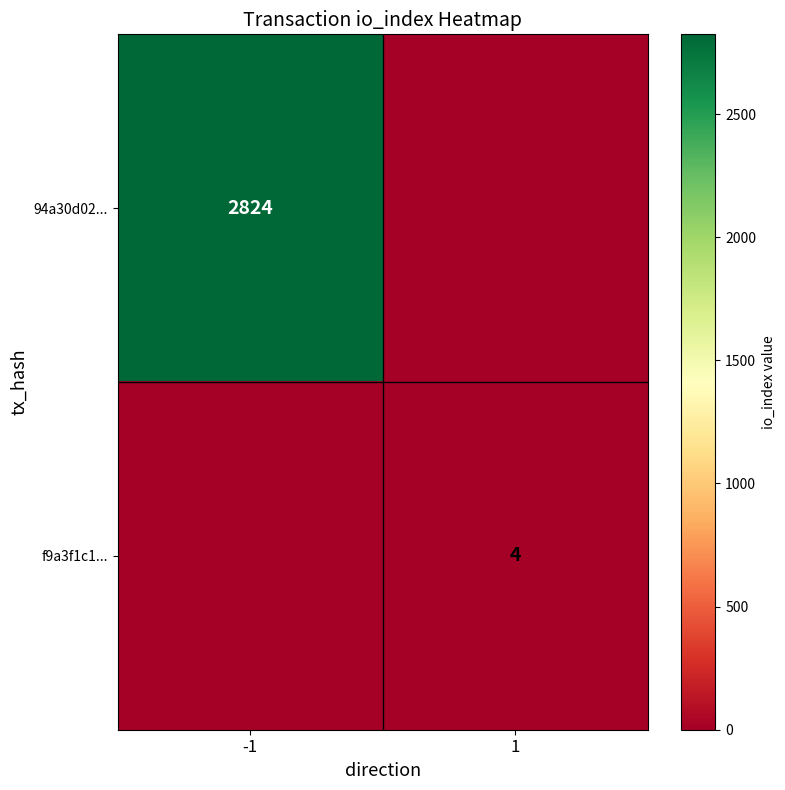

At how many categories does at least one series exceed 1229?

1